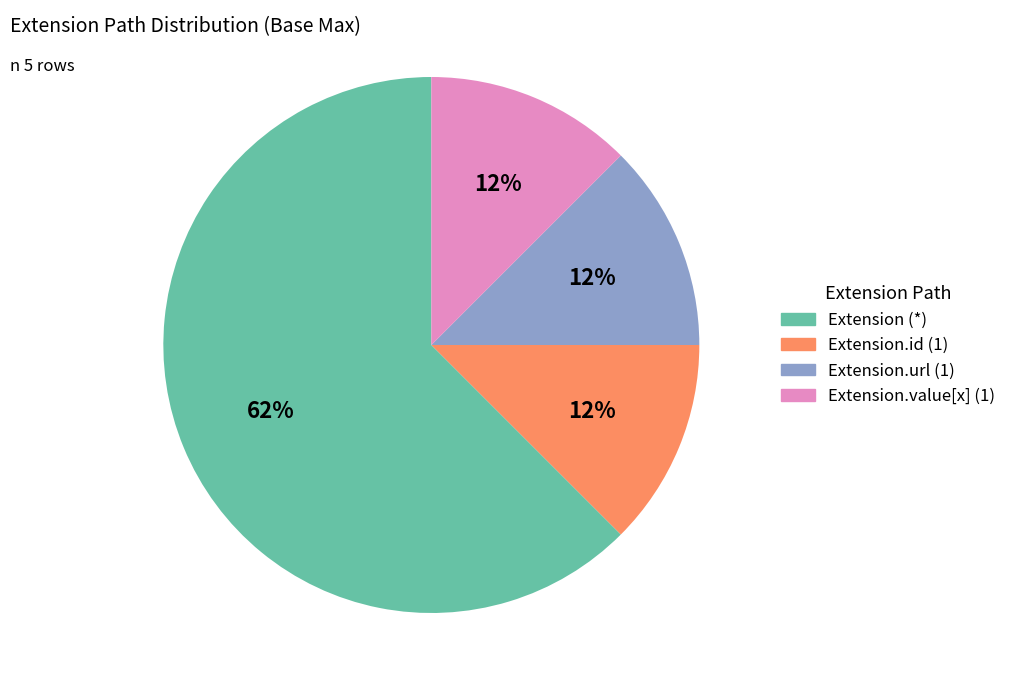

To the nearest percent, what is the average slice percentage?

25%